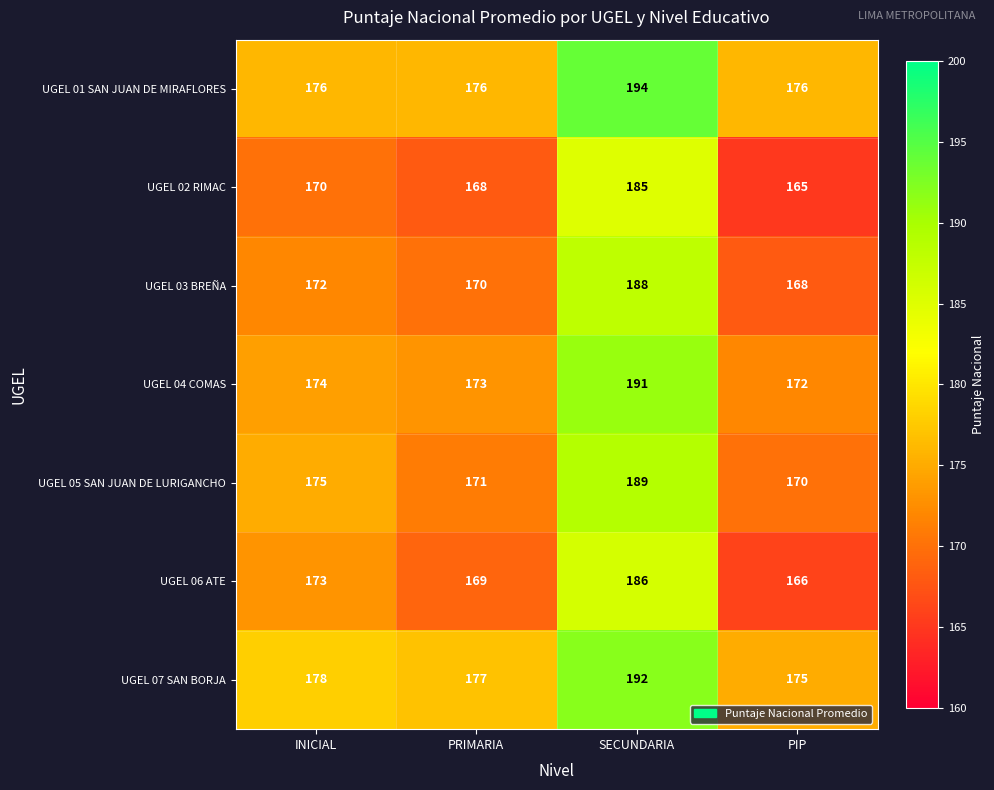

At which label does UGEL 03 BREÑA reach its peak?

SECUNDARIA